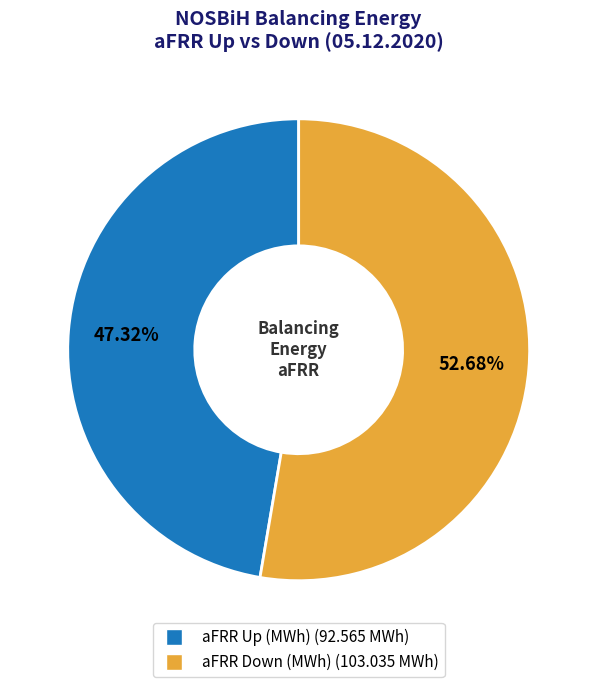

To the nearest percent, what is the average slice percentage?

50%